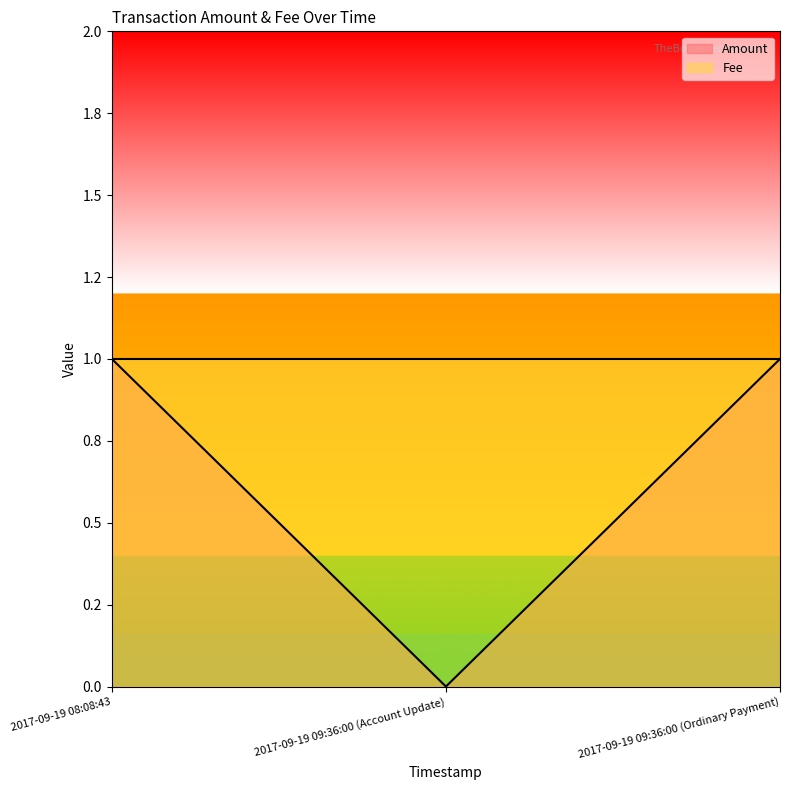

What is the value of the 1st point from the left?

1